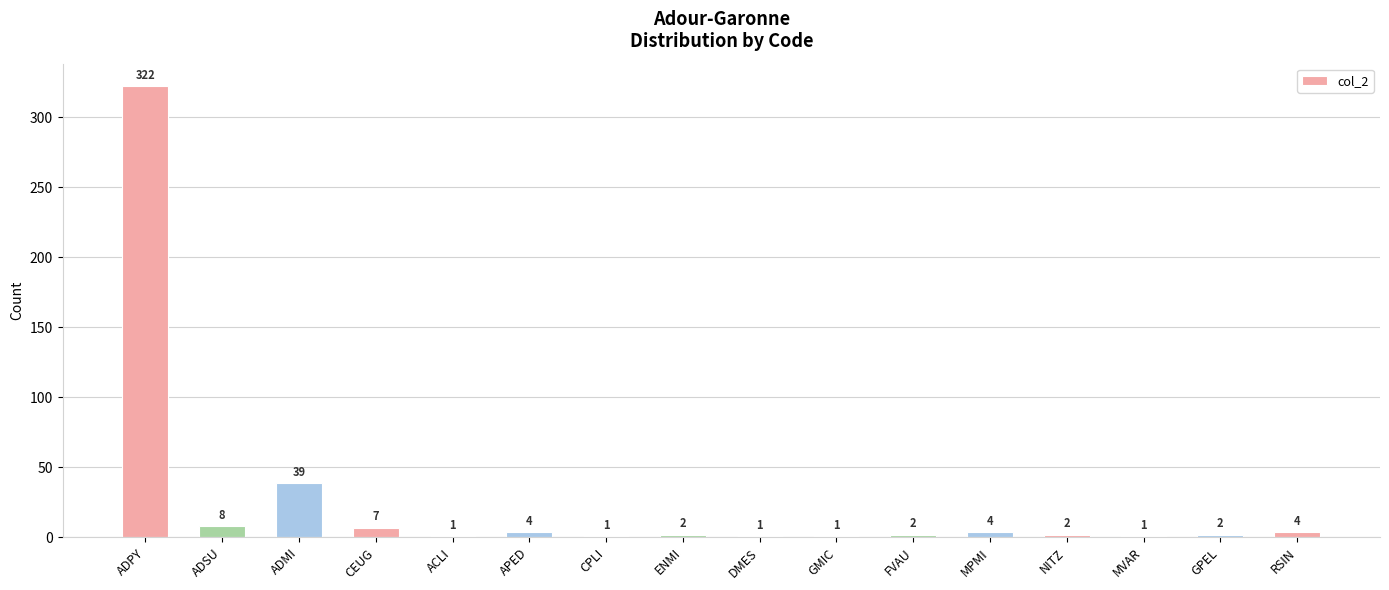

Reading right to left, list all the values displayed in this chart.

RSIN=4	GPEL=2	MVAR=1	NITZ=2	MPMI=4	FVAU=2	GMIC=1	DMES=1	ENMI=2	CPLI=1	APED=4	ACLI=1	CEUG=7	ADMI=39	ADSU=8	ADPY=322